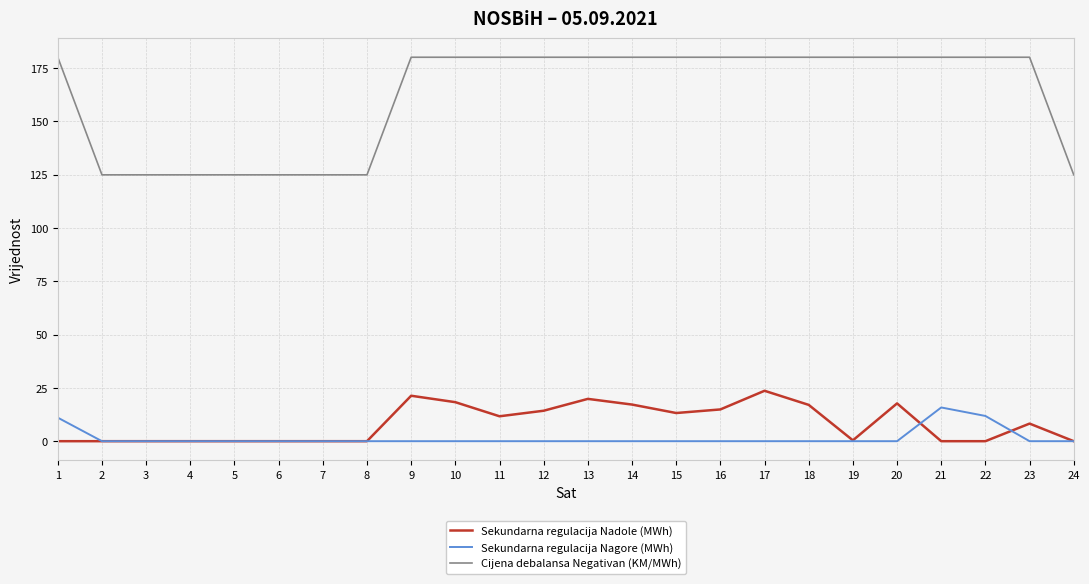

True or false: Sekundarna regulacija Nadole (MWh) and Cijena debalansa Negativan (KM/MWh) intersect in this chart.

False